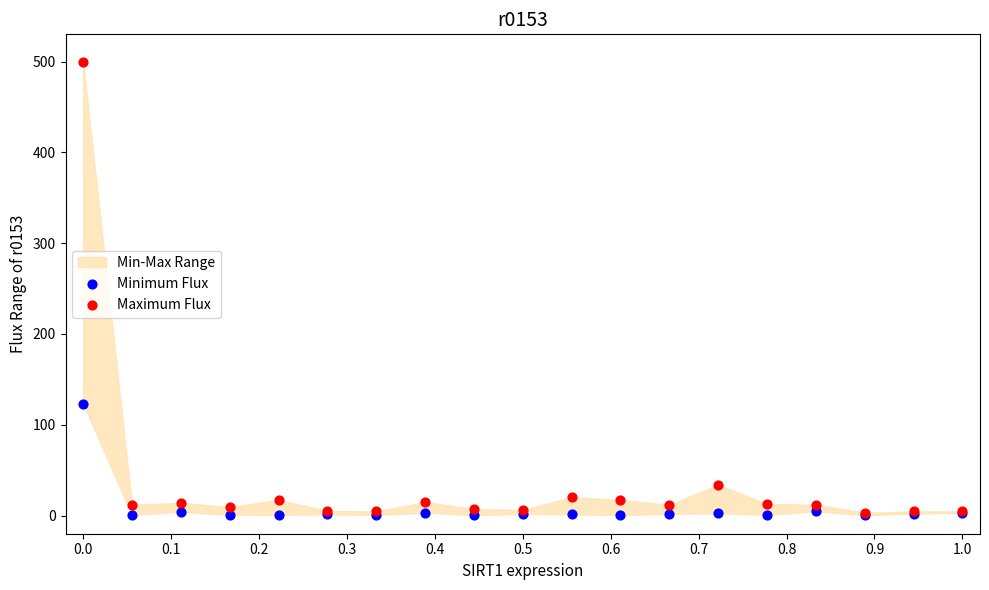

Which series has the largest Y range (max minus min)?

Maximum Flux